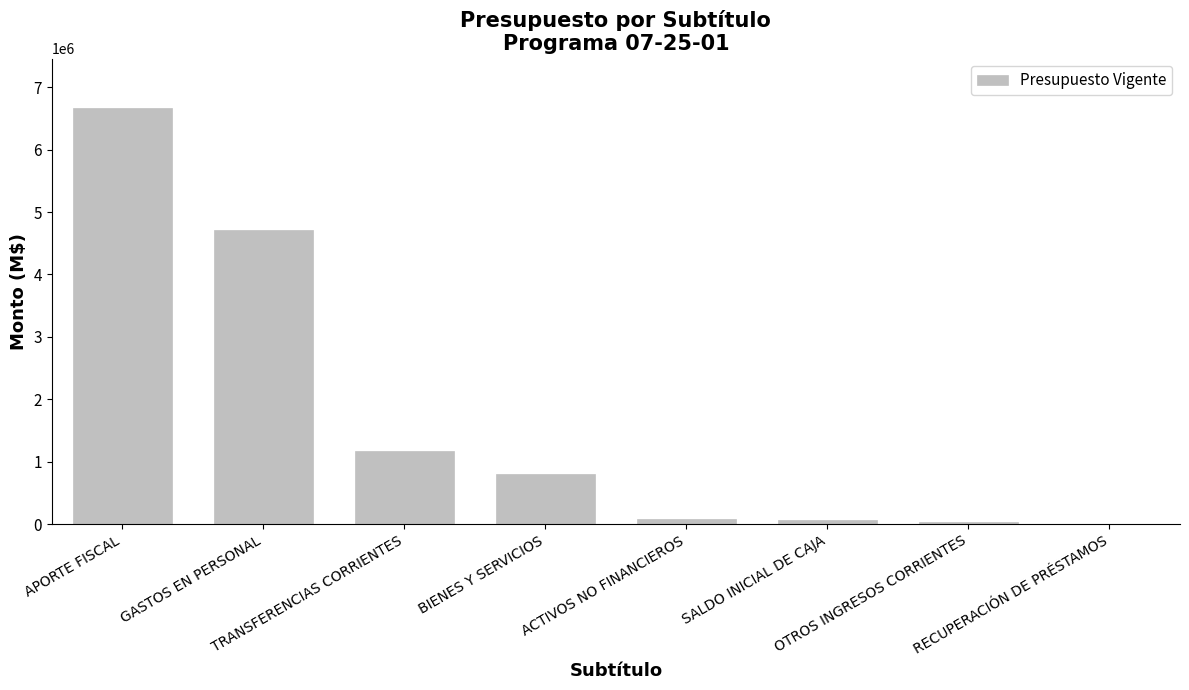

What is the maximum value shown in the chart?

6660446